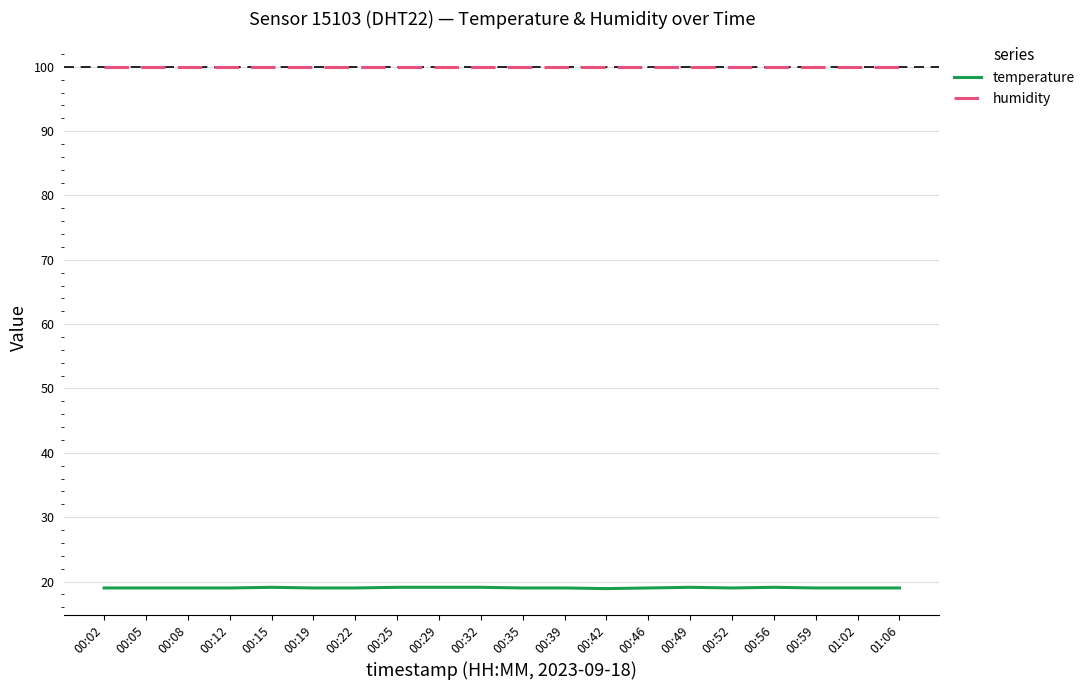

Is it true that temperature equals 10.6 at 00:22?

False